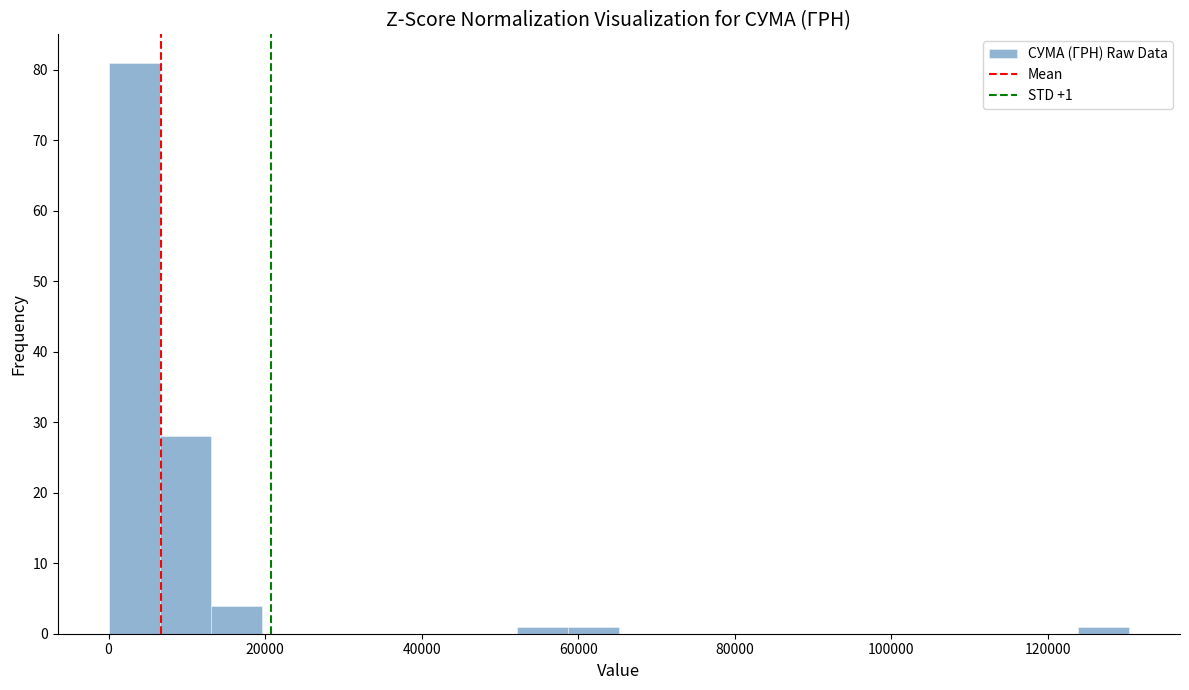

Read against the x-axis, roughly where is the centre of the tallest bar?

4000